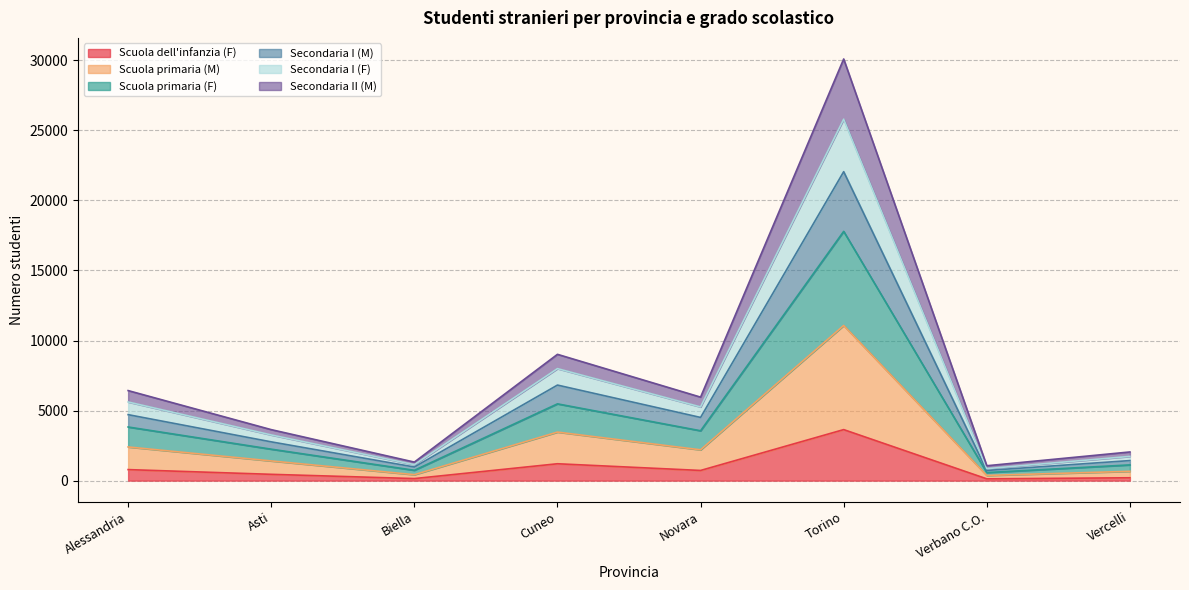

What is the total value across all series at Novara?

5959